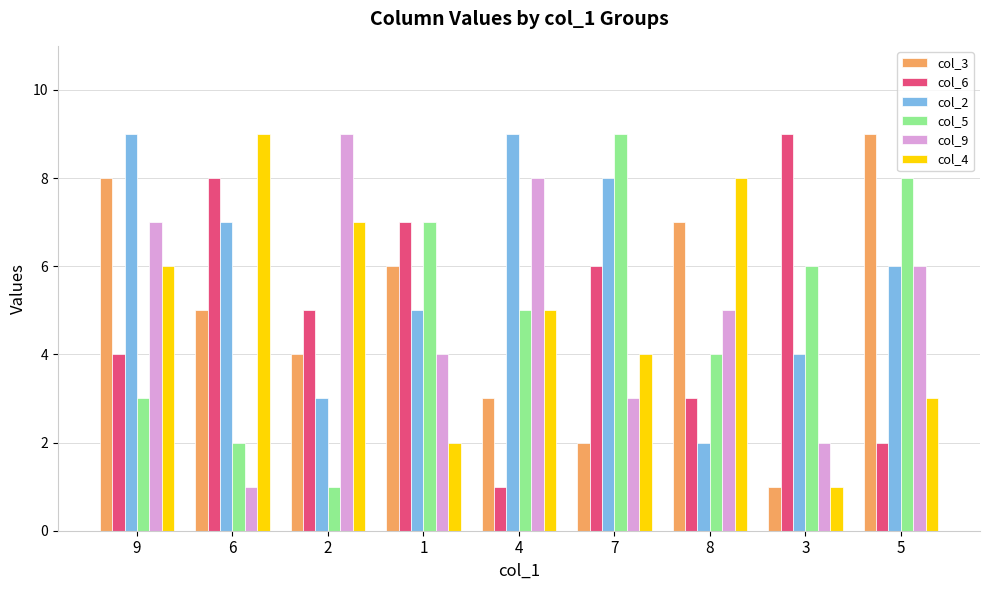

What are all the series names shown in the legend?

col_3, col_6, col_2, col_5, col_9, col_4